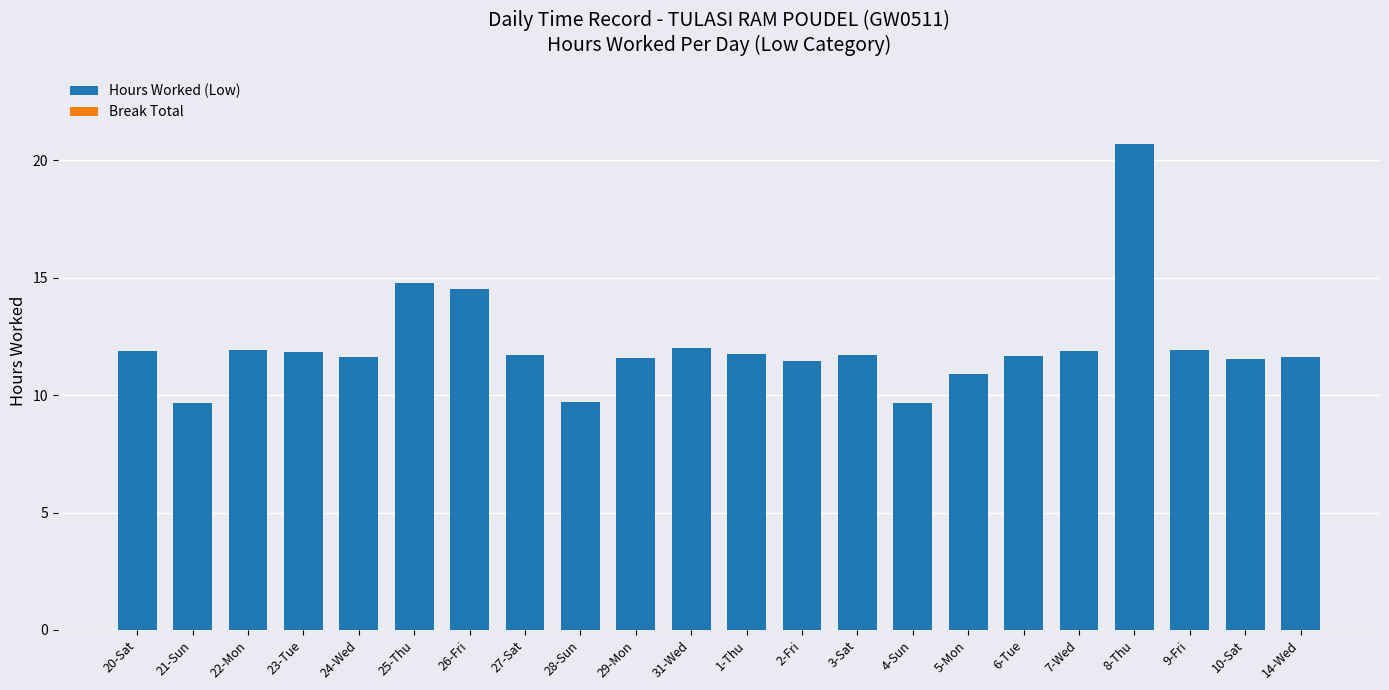

Approximately how many times larger is the value at 25-Thu compared to 31-Wed?

1.2